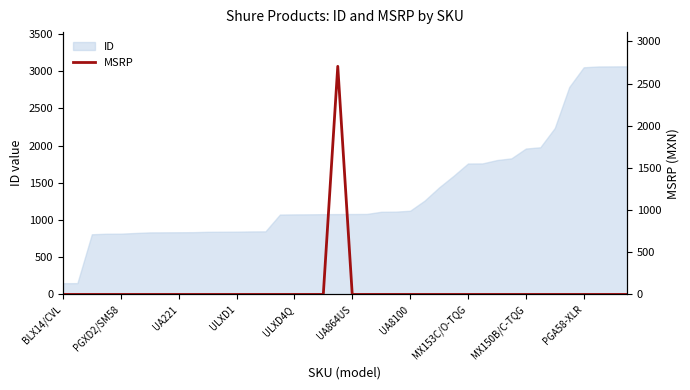

What is the average value?

68